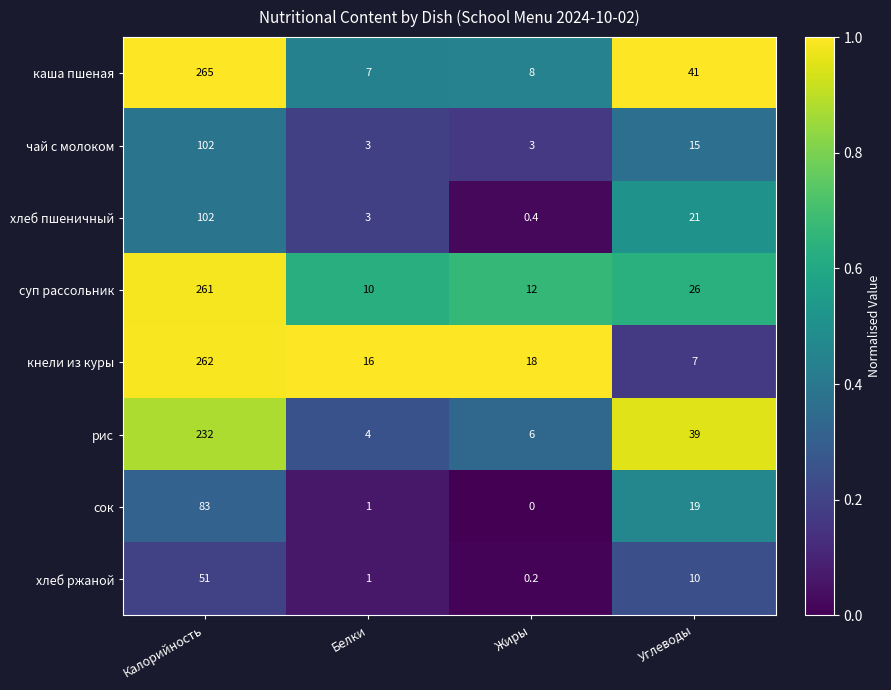

What value does the каша пшеная series have at Калорийность?

265.0